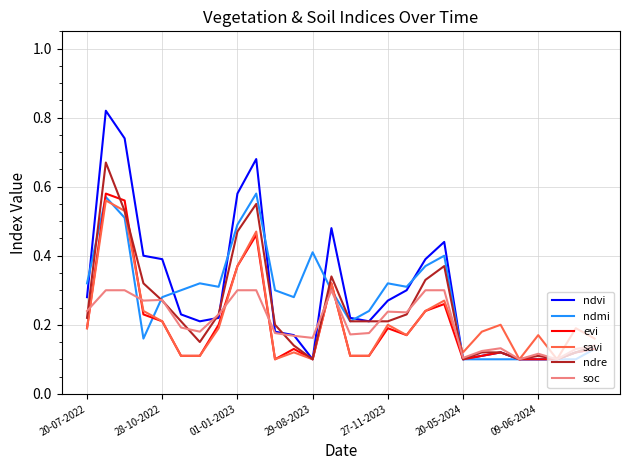

At how many categories does at least one series exceed 0?

28